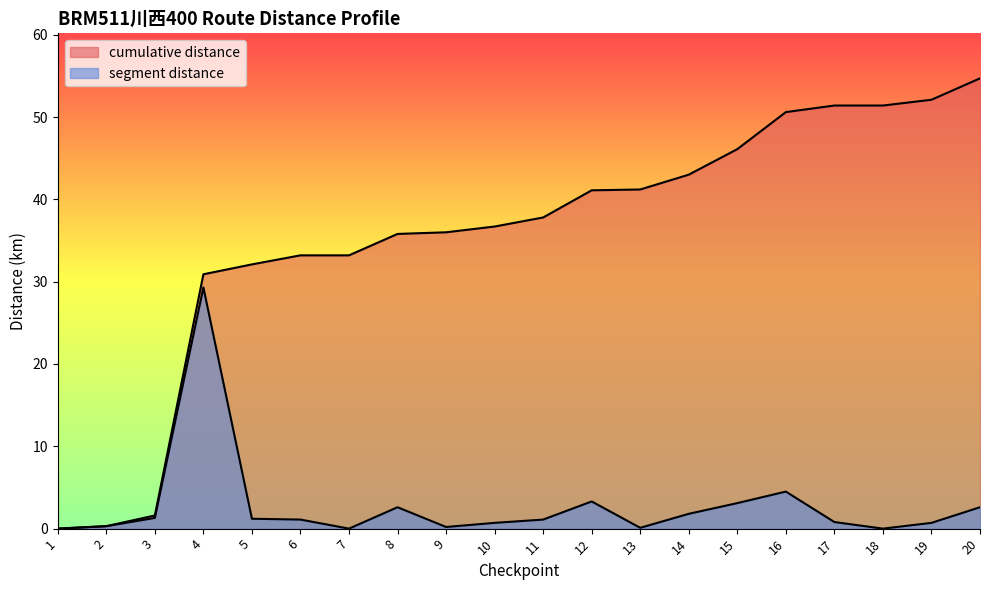

What are all the series names shown in the legend?

cumulative distance, segment distance